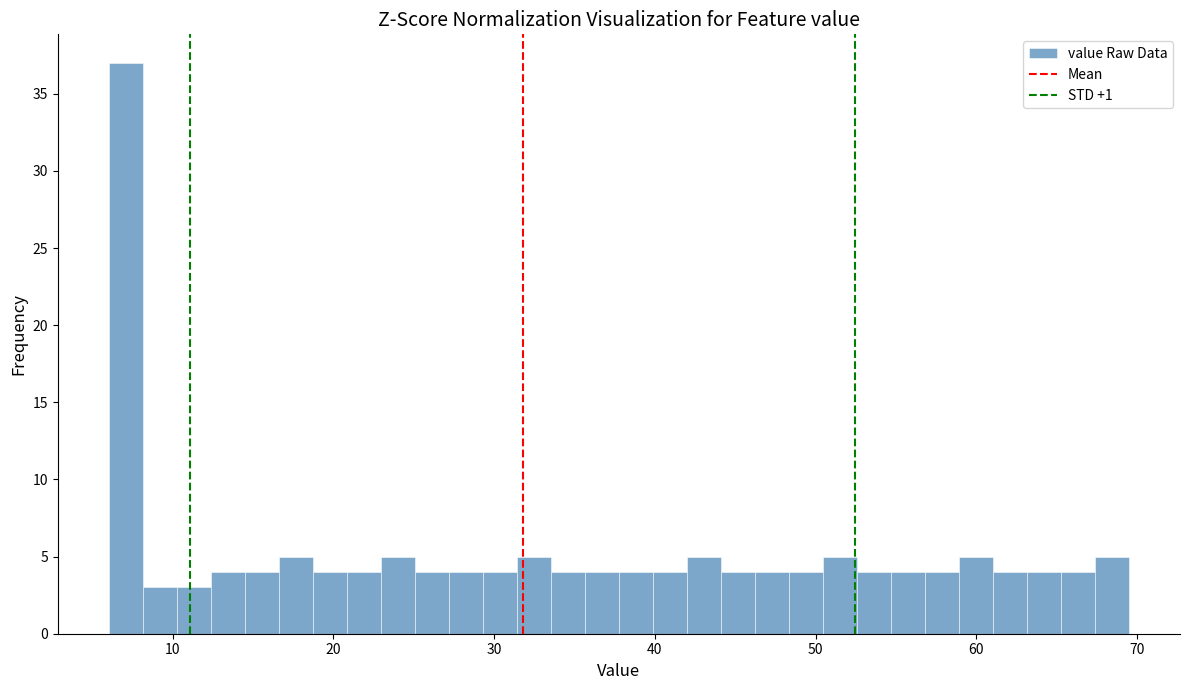

Read against the x-axis, roughly where is the centre of the tallest bar?

7